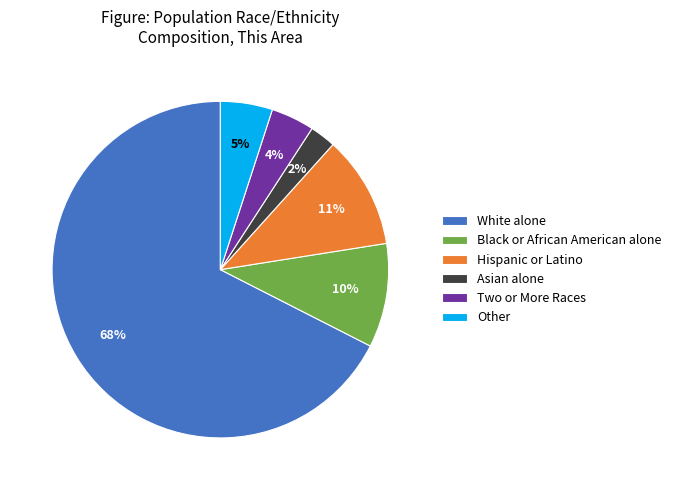

To the nearest percent, what percentage of the pie is Hispanic or Latino?

11%